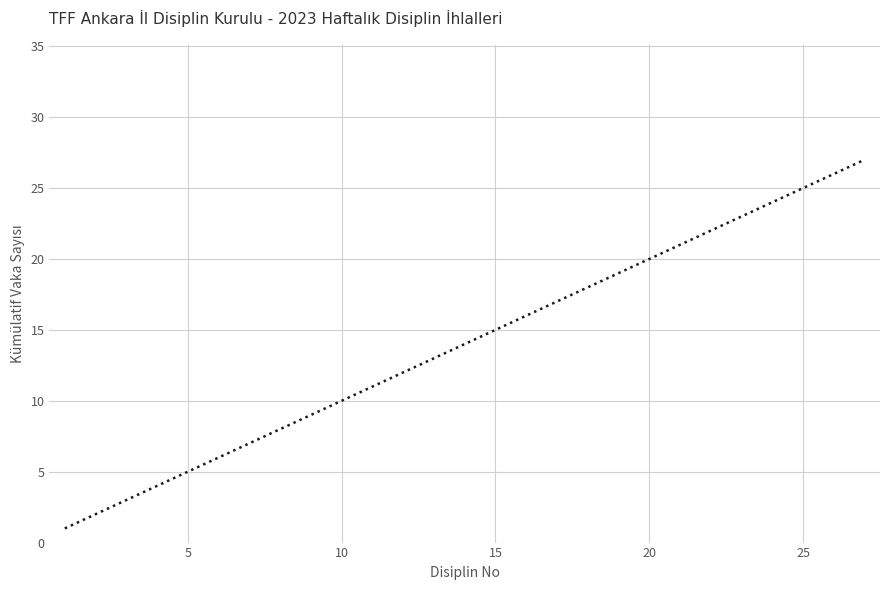

What is the difference between the maximum and minimum values?

26